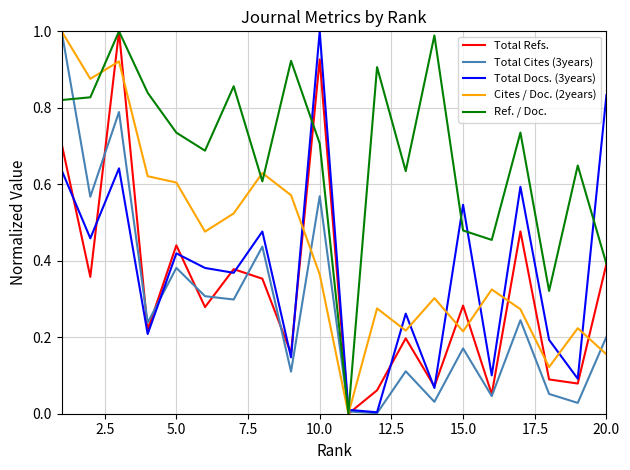

Which series ends up on top after the final intersection of Total Docs. (3years) and Total Cites (3years)?

Total Docs. (3years)